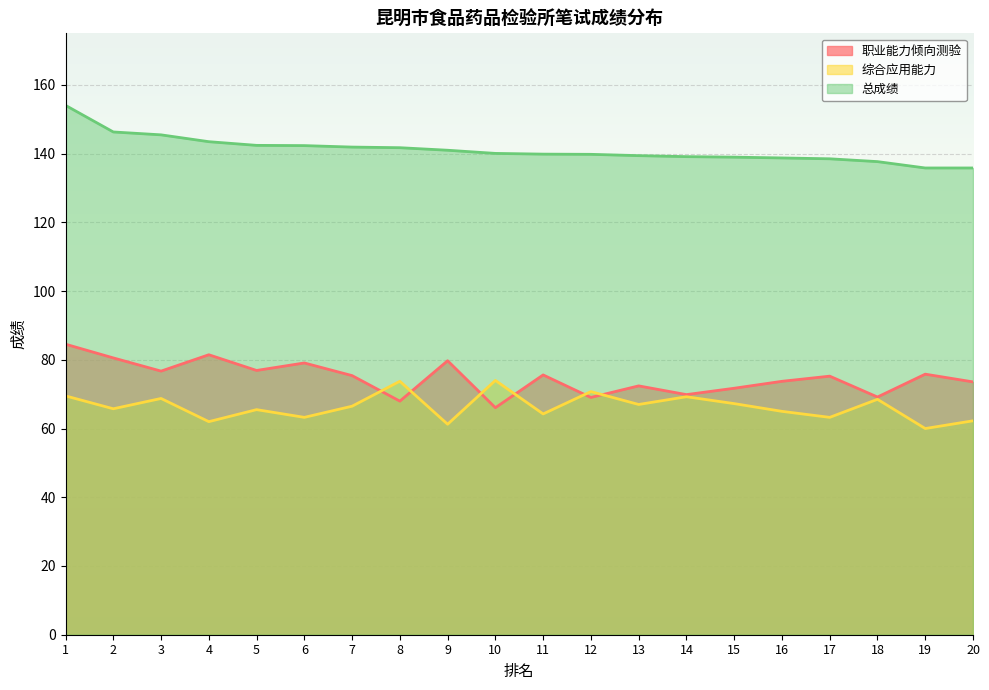

What is the spread (max minus min) of values at 11?

75.6